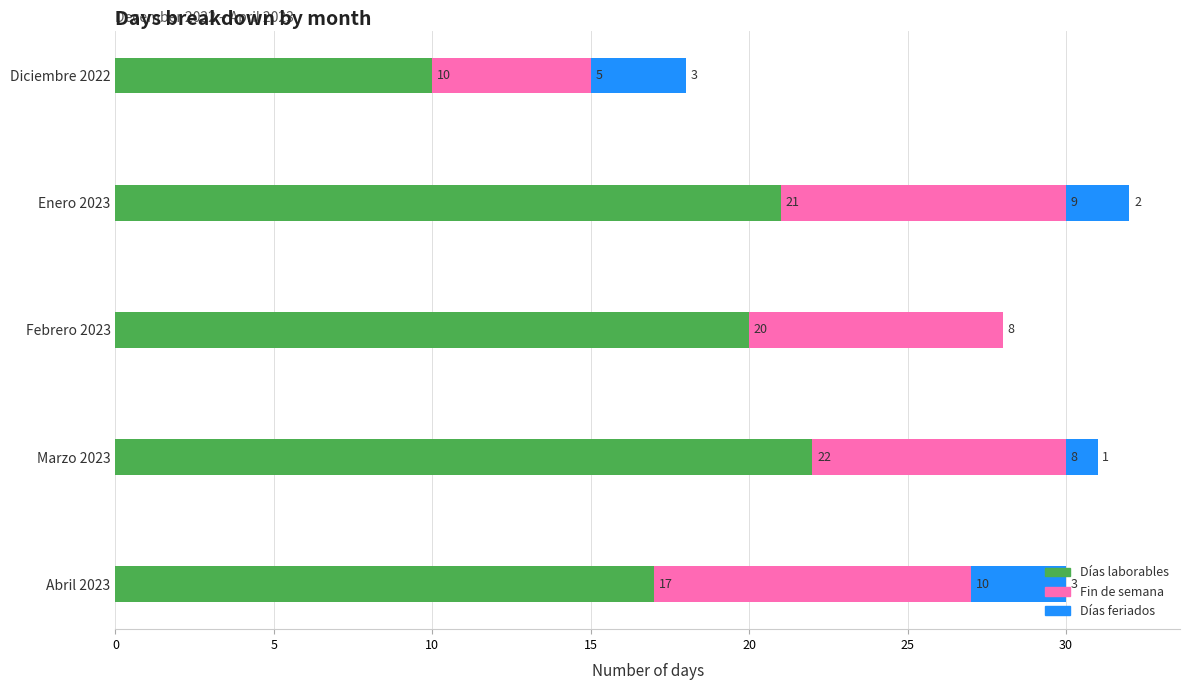

Count the number of data series in this chart.

3